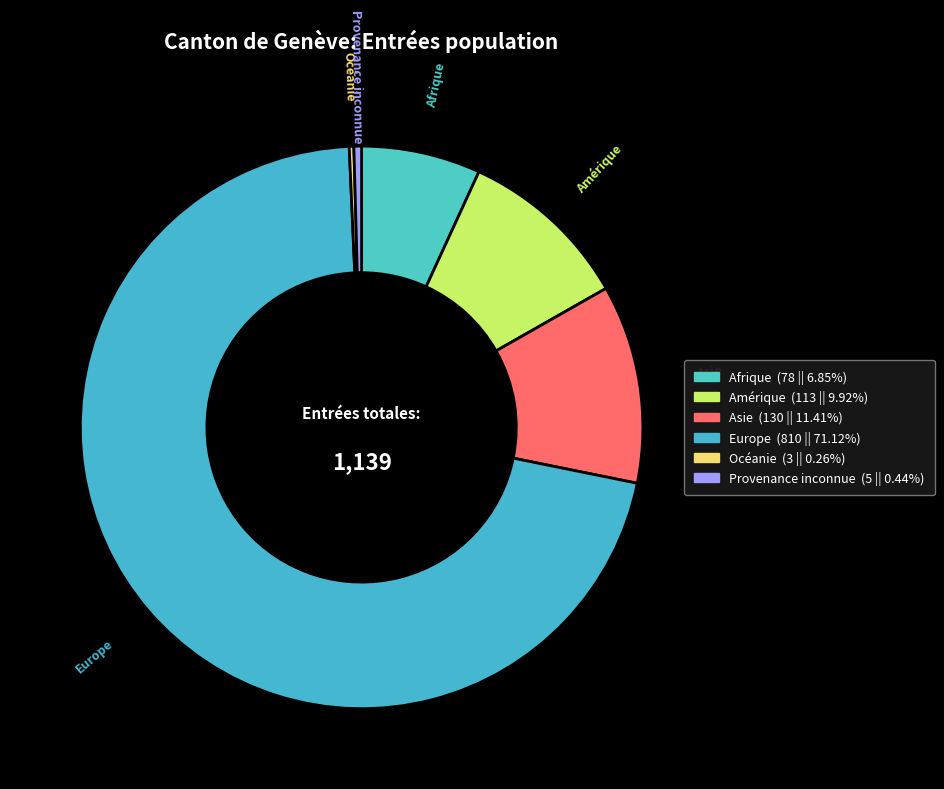

Which slice is the largest?

Europe